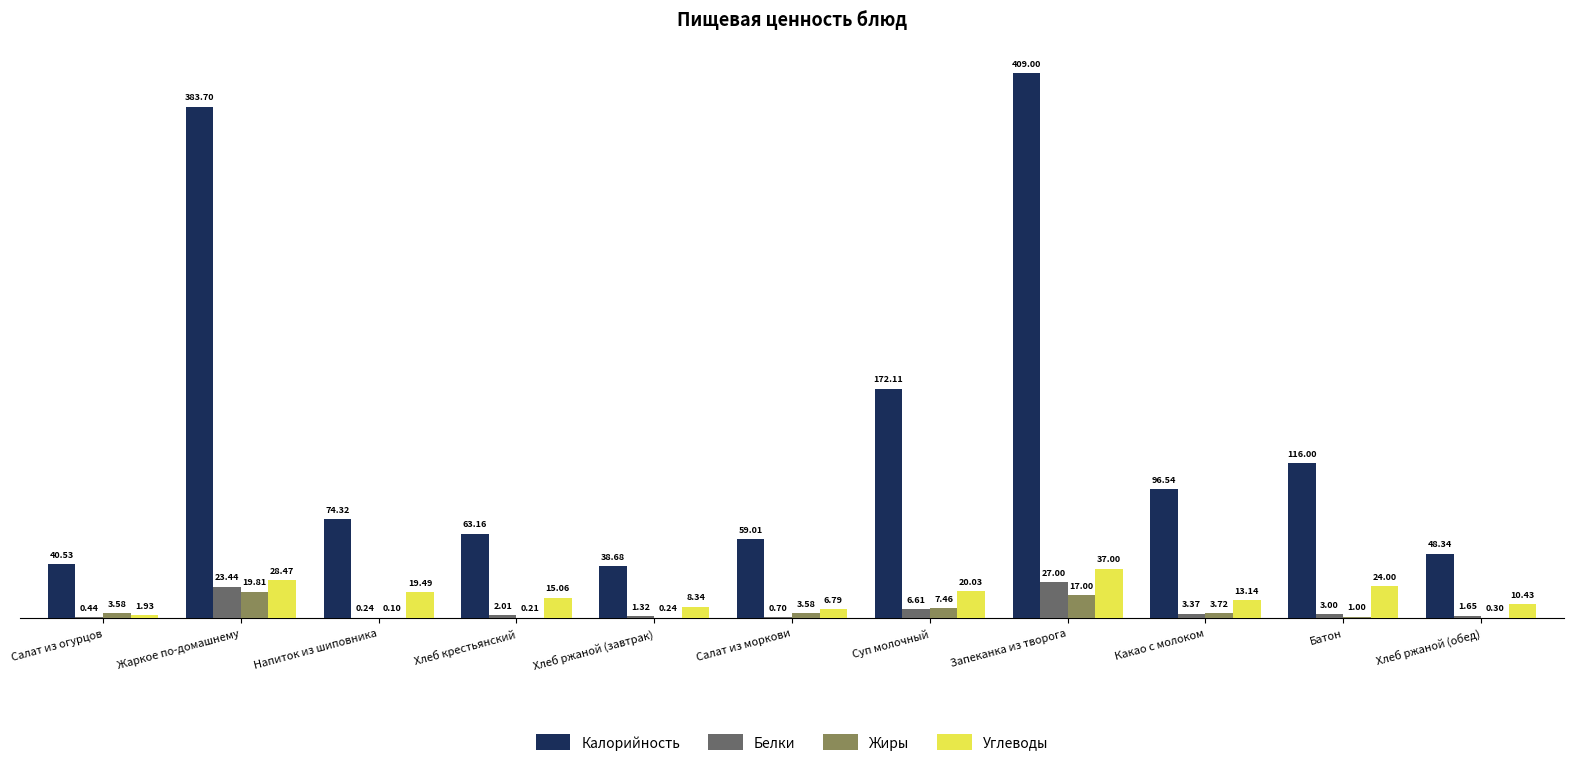

True or false: Калорийность has a value of 17.9 at Хлеб ржаной (обед).

False